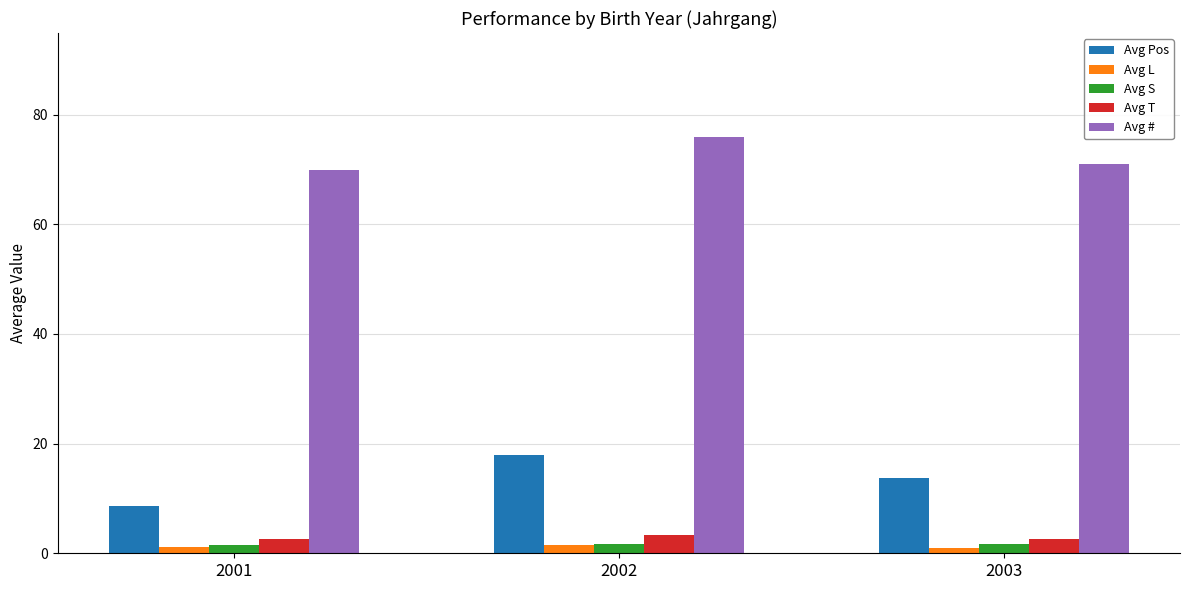

Is the value of Avg Pos at 2001 greater than the value of Avg L at 2002?

Yes